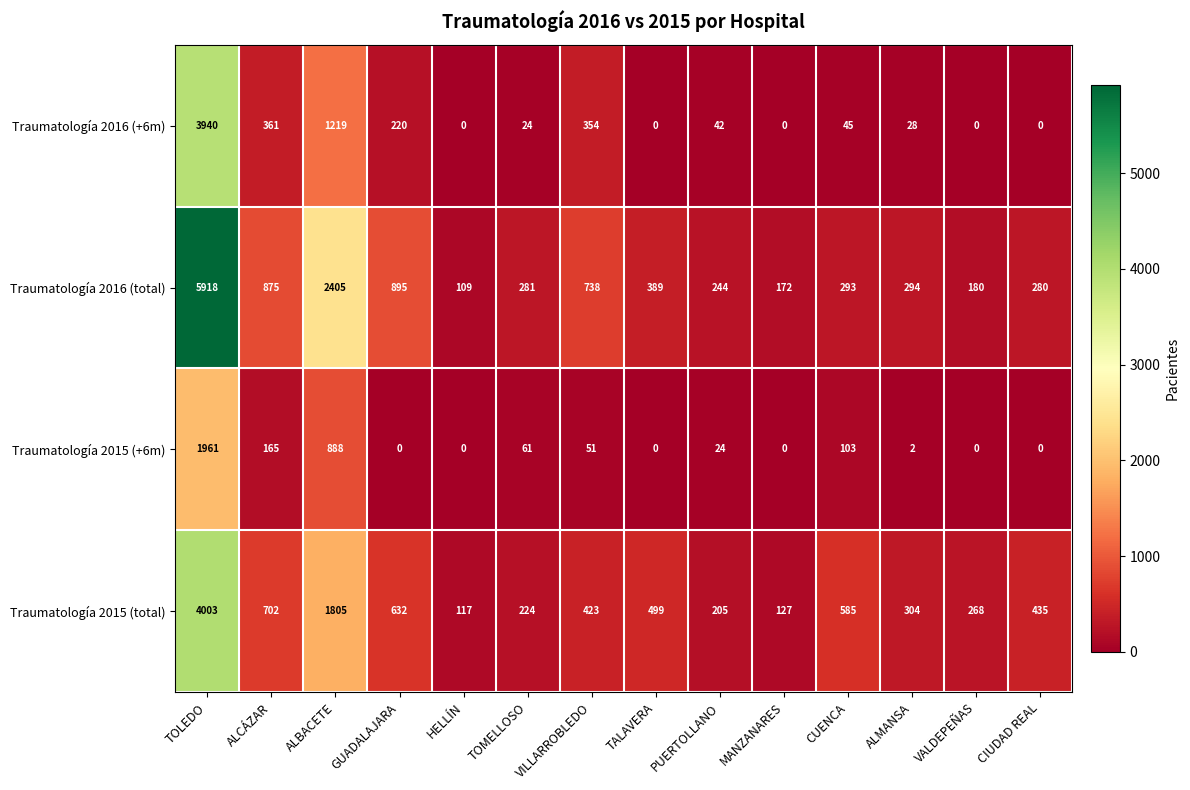

Rank the series by their maximum value, from lowest to highest.

Traumatología 2015 (+6m), Traumatología 2016 (+6m), Traumatología 2015 (total), Traumatología 2016 (total)